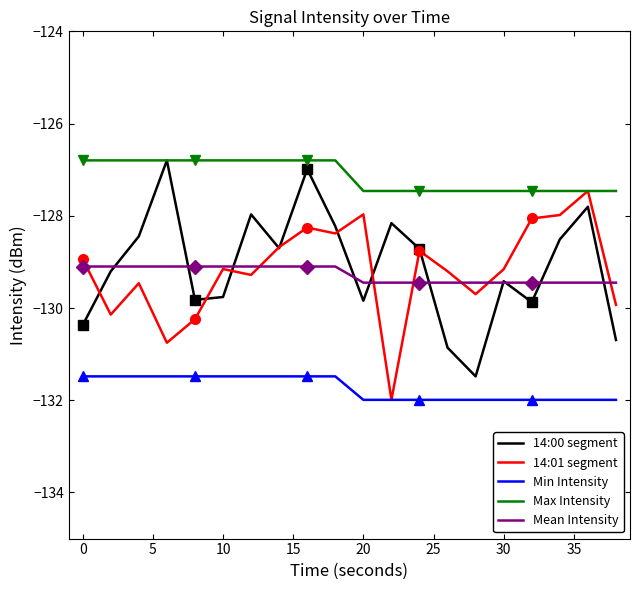

What is the maximum value for Mean Intensity?

-129.1